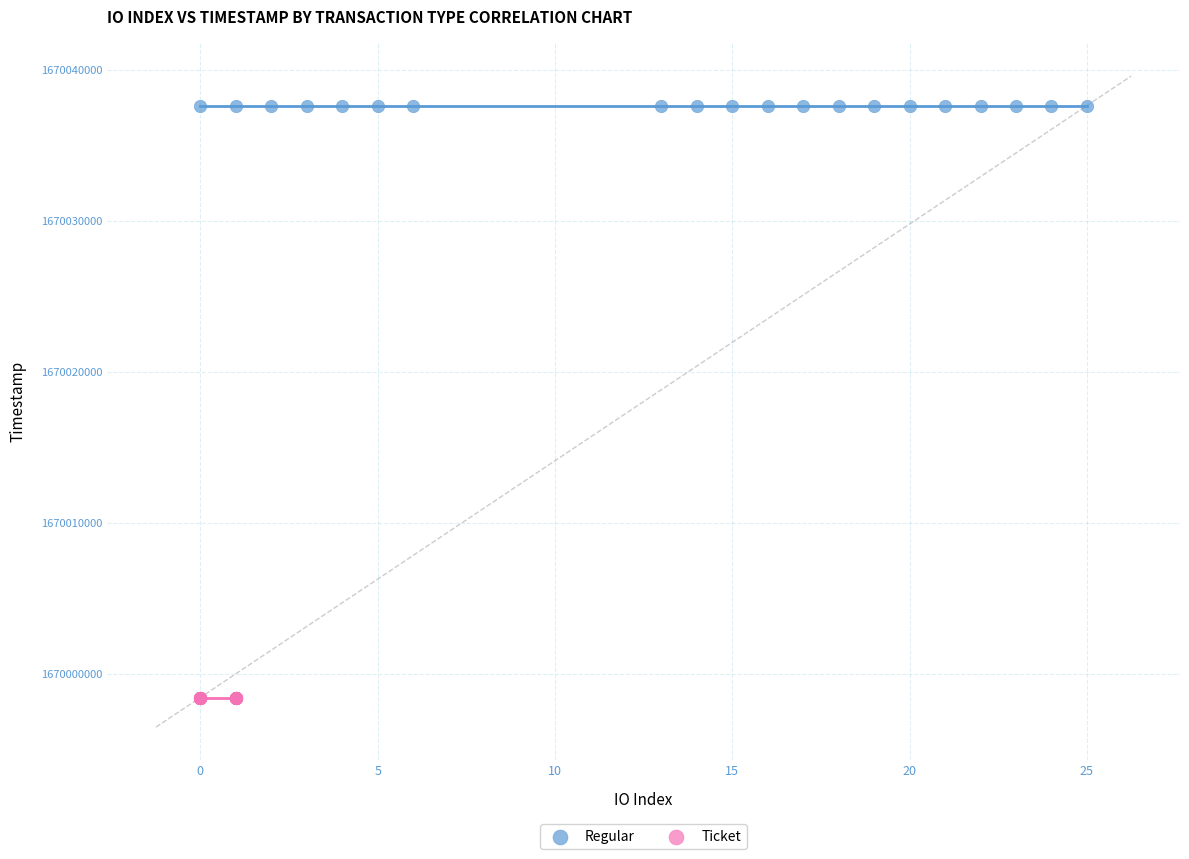

Which series reaches the maximum Y coordinate?

Regular